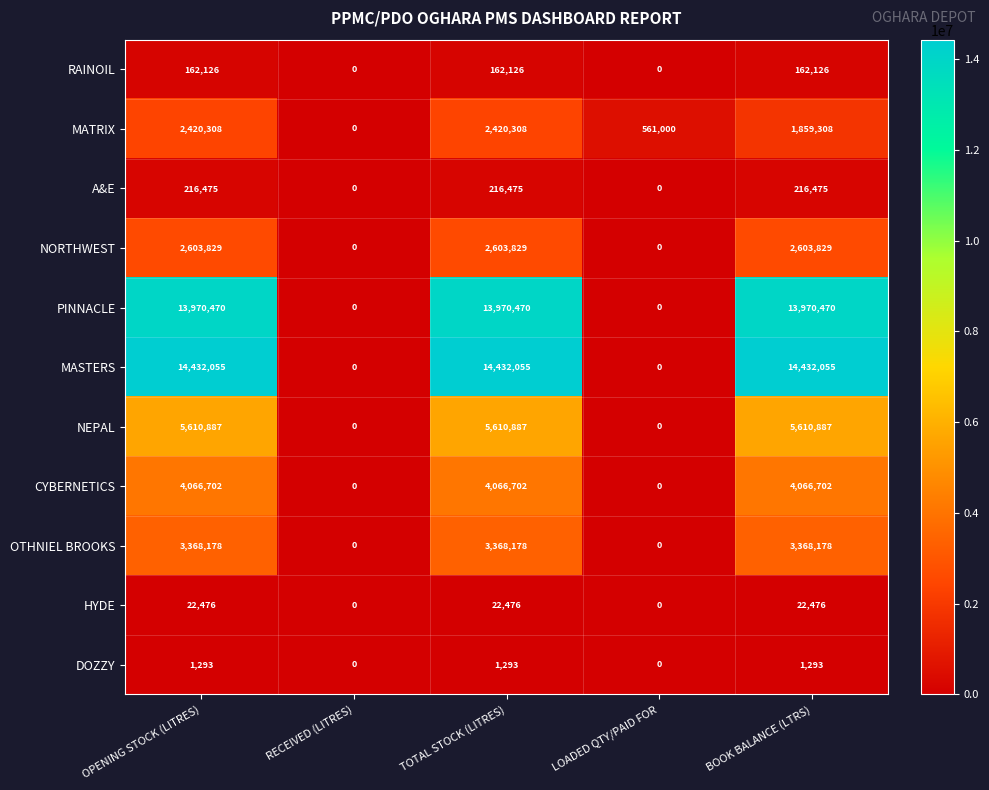

True or false: PINNACLE has a value of 6882465 at TOTAL STOCK (LITRES).

False